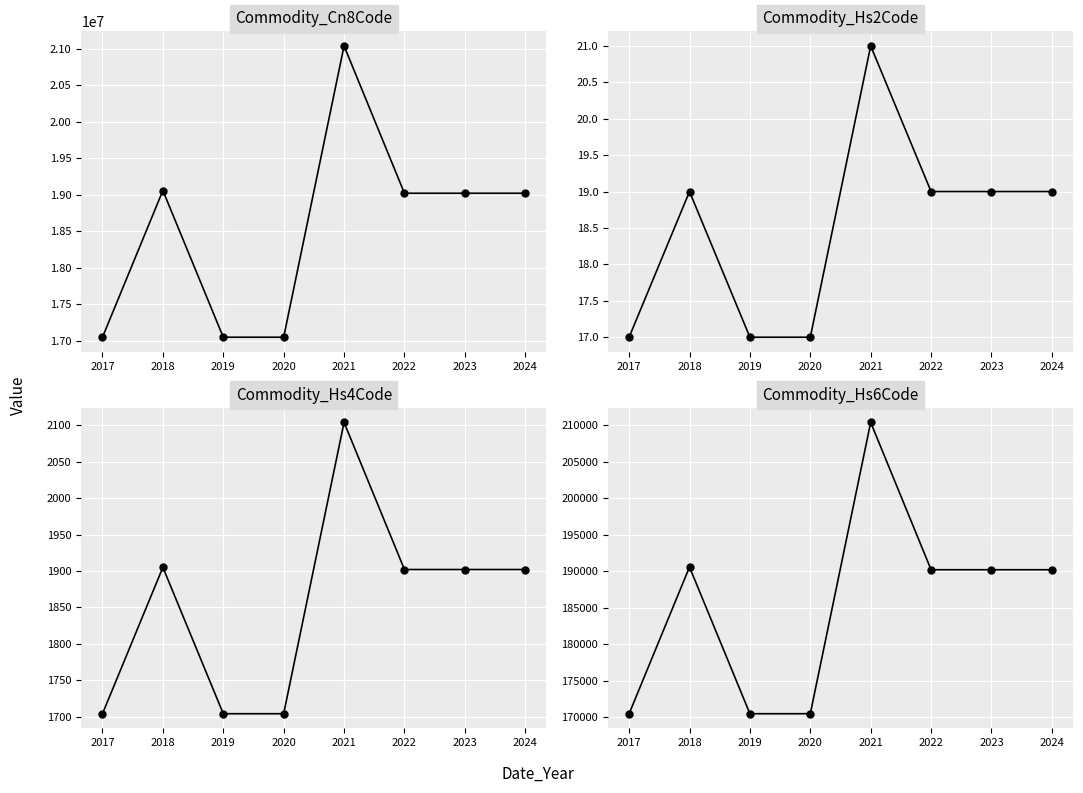

Which series changed the most between 2020 and 2022?

Commodity_Cn8Code